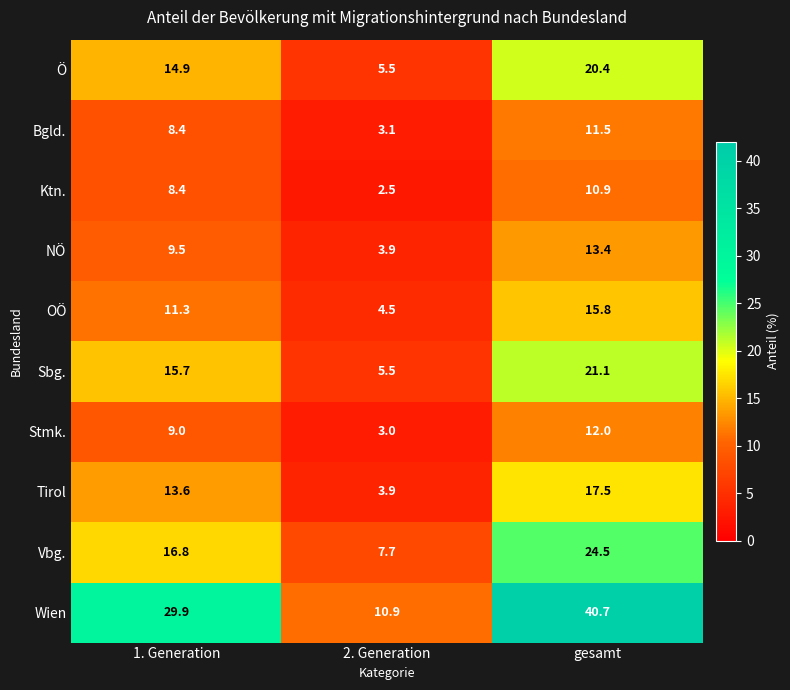

At gesamt, list the series in order from smallest to largest.

Ktn., Bgld., Stmk., NÖ, OÖ, Tirol, Ö, Sbg., Vbg., Wien